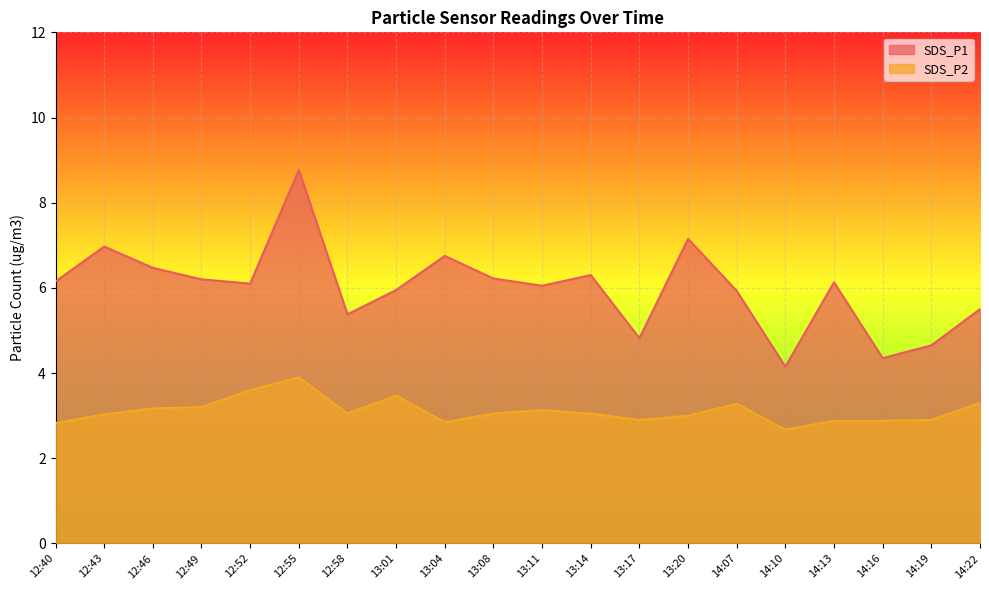

At which label is SDS_P2 closest to 3?

13:20